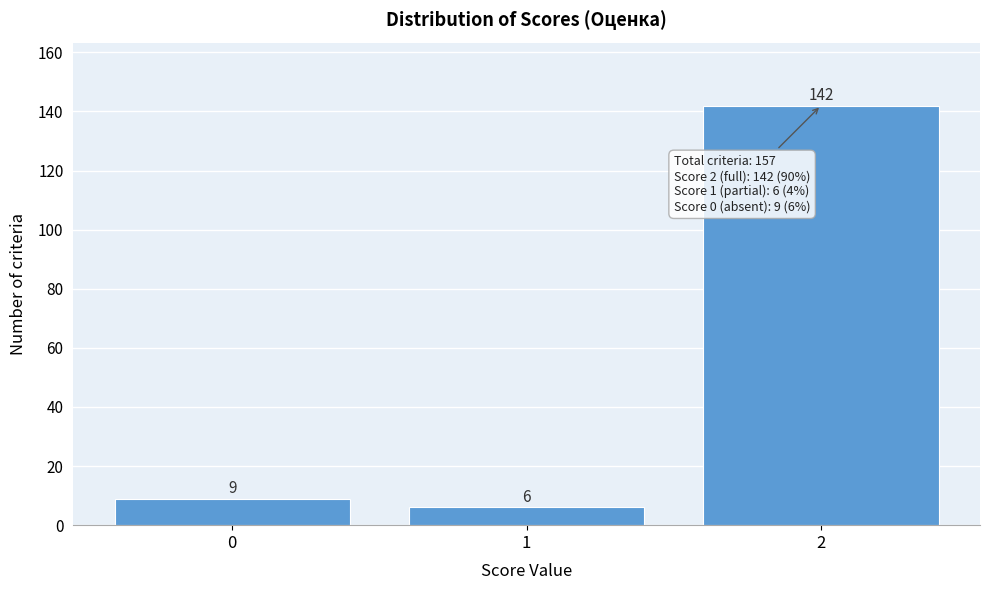

Reading left to right, transcribe all the data shown in this chart.

9	6	142